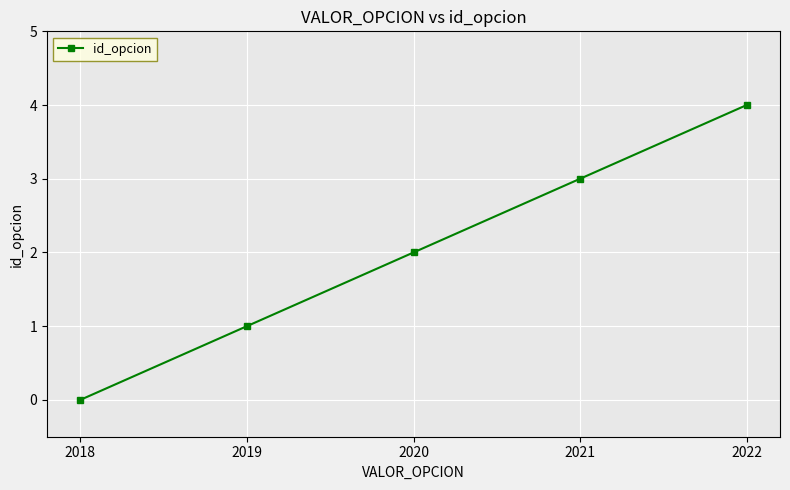

Reading left to right, list all the values displayed in this chart.

0	1	2	3	4